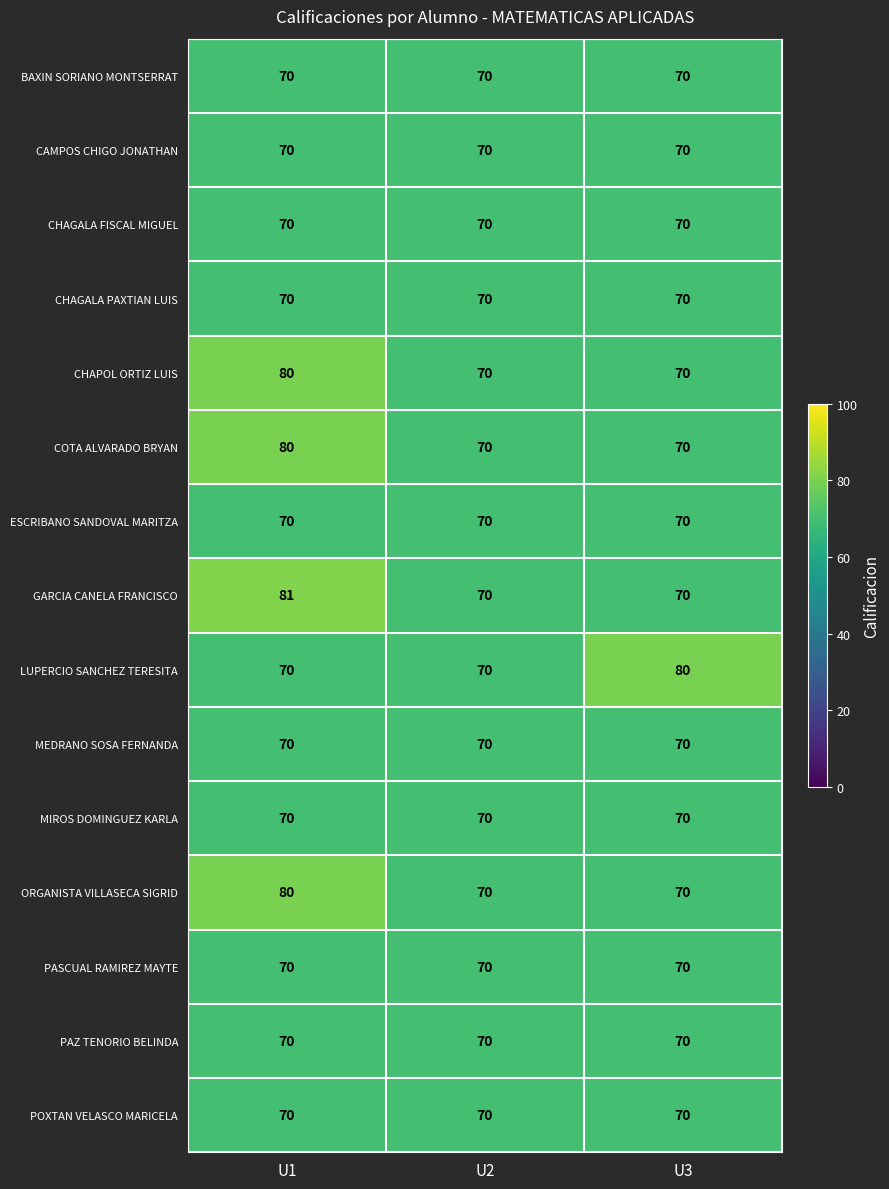

How many ORGANISTA VILLASECA SIGRID values are between 70 and 80?

3